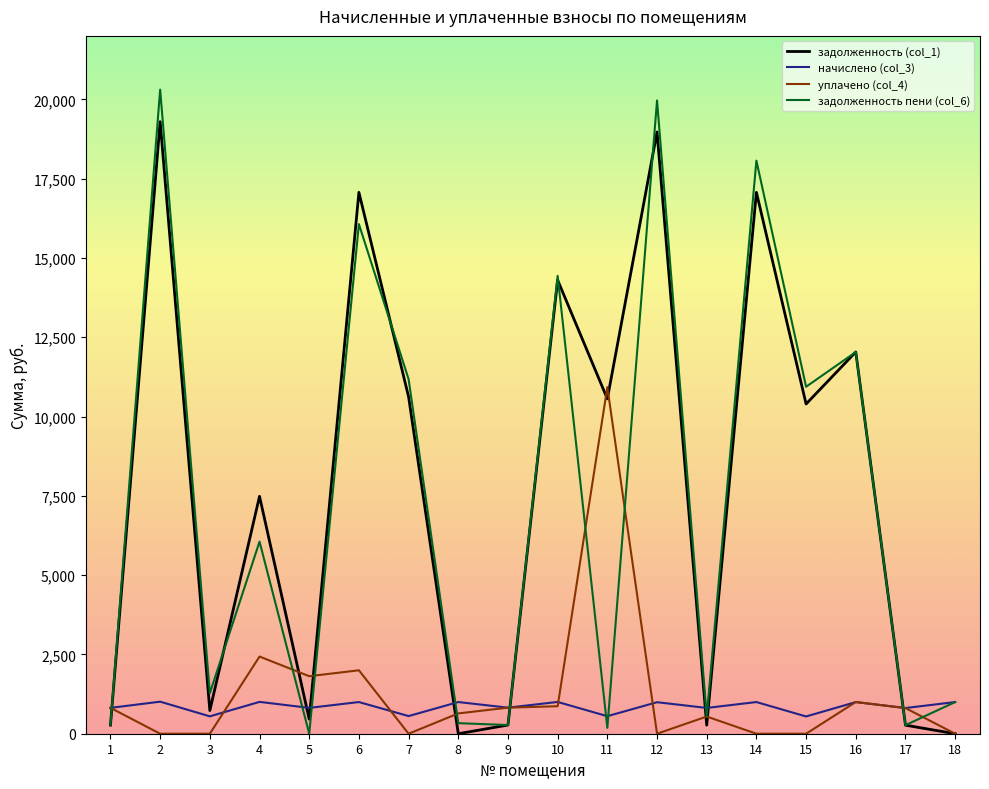

What is the highest value of the задолженность пени (col_6) series?

20305.9